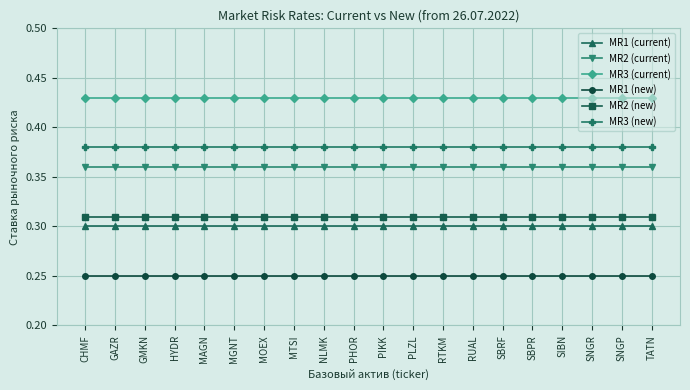

The MR1 (new) series shows 0.4 at GAZR. True or false?

False